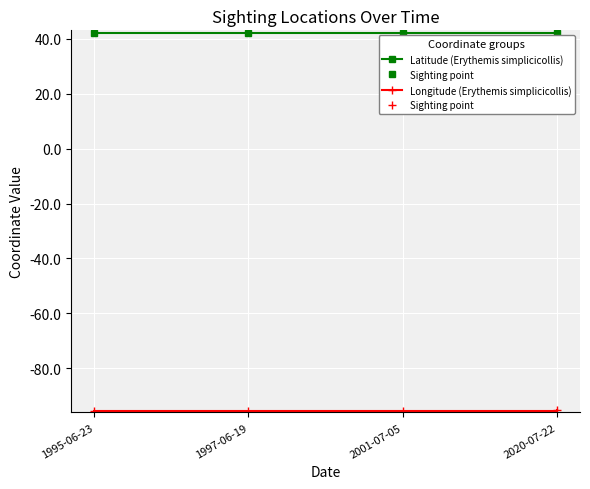

What is the maximum value shown in the chart?

42.1